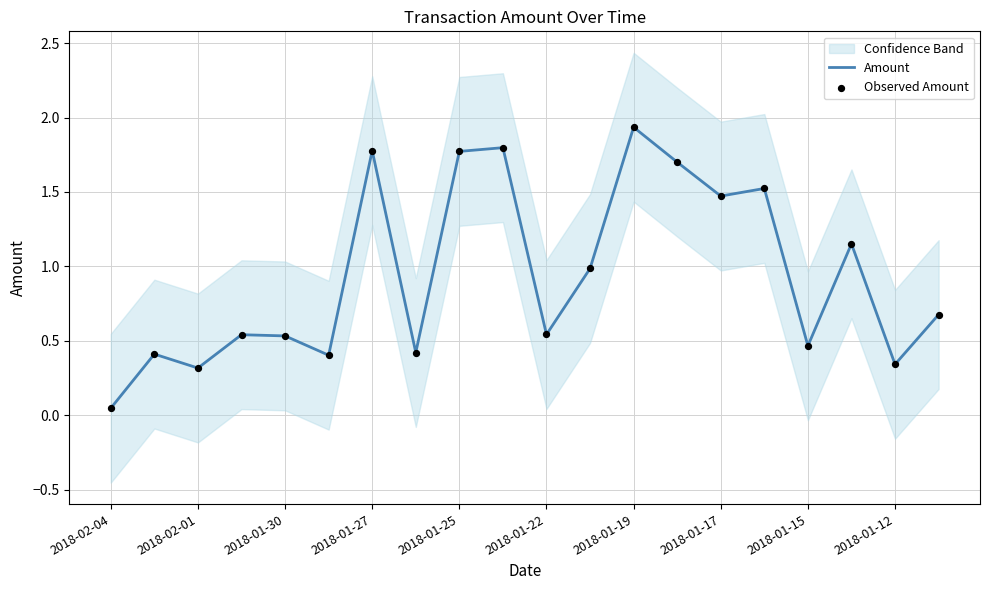

At which label is Amount closest to 0?

2018-02-04